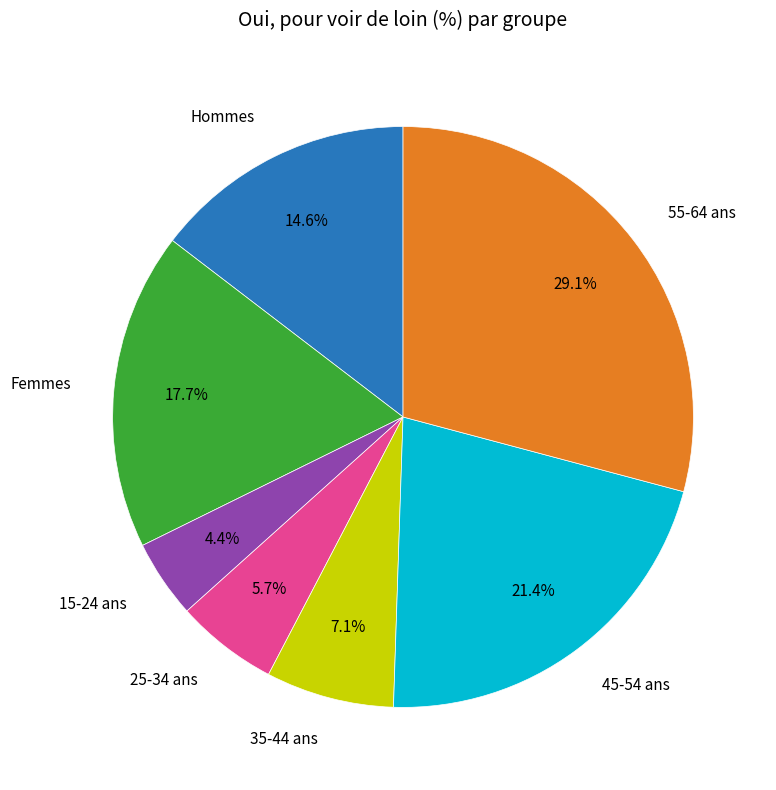

Is there any slice that represents more than half of the pie?

No